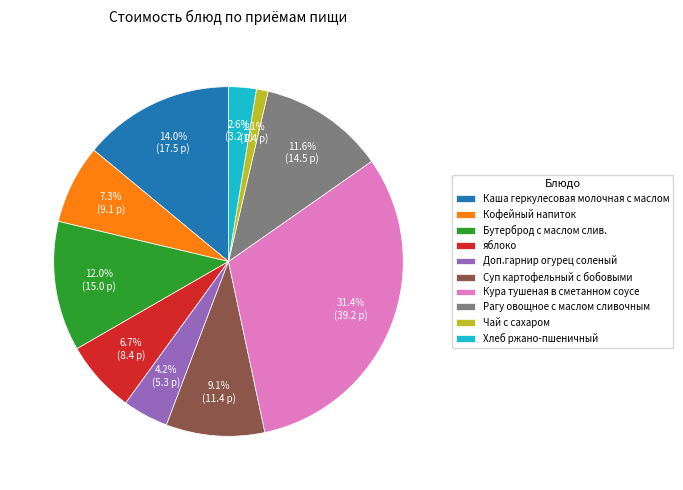

To the nearest percent, what percentage of the pie is яблоко?

7%